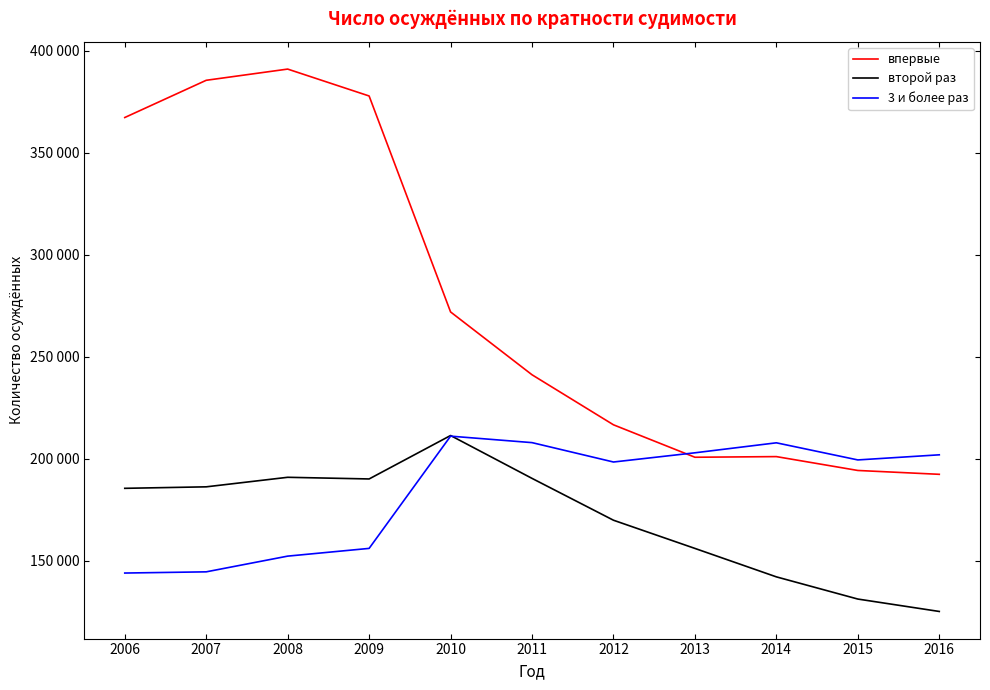

At which label does впервые reach its minimum?

2016